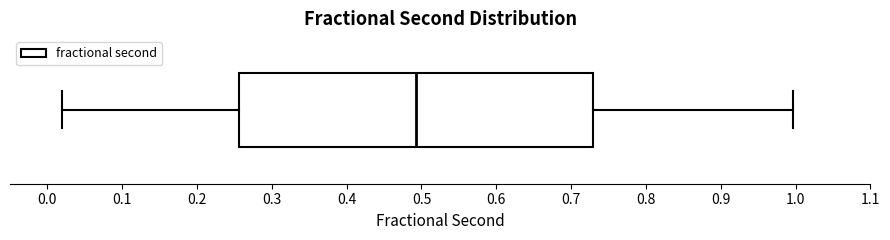

Transcribe this box plot: give where the median line is, the range the box spans, and where the two whiskers end, as read against the x-axis. The values are not printed on the chart, so give them approximately, as read against the axis.

median 0.49, box 0.26 to 0.73, whiskers 0.02 to 1.00